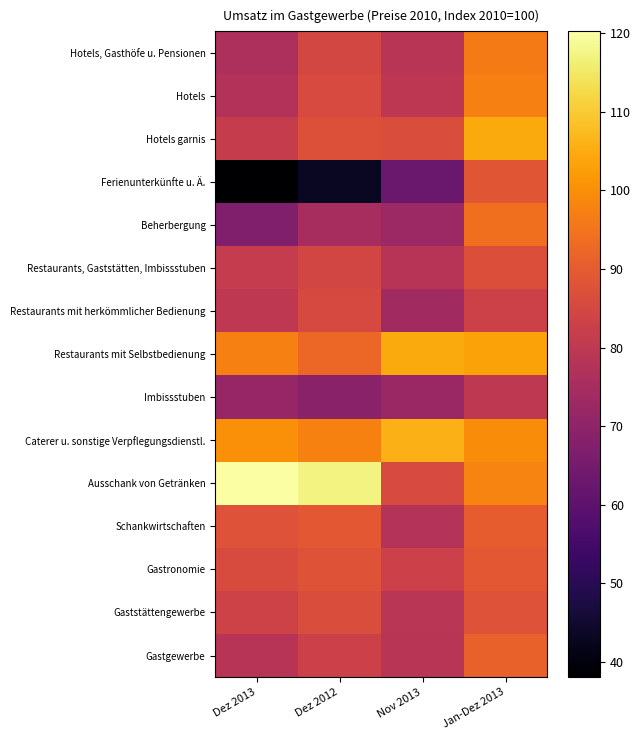

Rank the series at Dez 2012 from highest to lowest value.

Ausschank von Getränken, Caterer u. sonstige Verpflegungsdienstl., Restaurants mit Selbstbedienung, Schankwirtschaften, Gastronomie, Hotels garnis, Gaststättengewerbe, Hotels, Restaurants mit herkömmlicher Bedienung, Hotels, Gasthöfe u. Pensionen, Restaurants, Gaststätten, Imbissstuben, Gastgewerbe, Beherbergung, Imbissstuben, Ferienunterkünfte u. Ä.